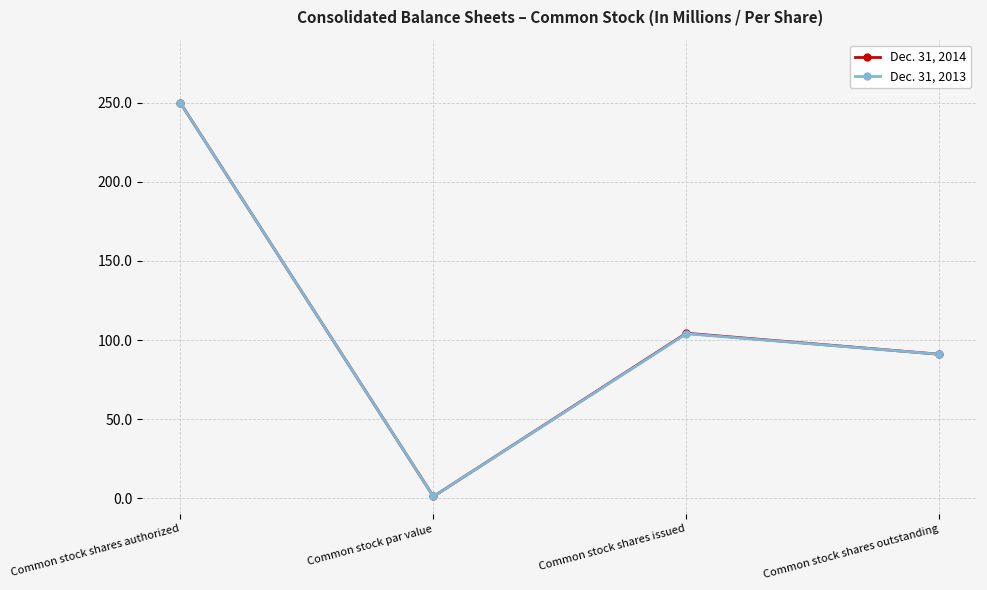

What is the total value across all series at Common stock shares issued?

208.3